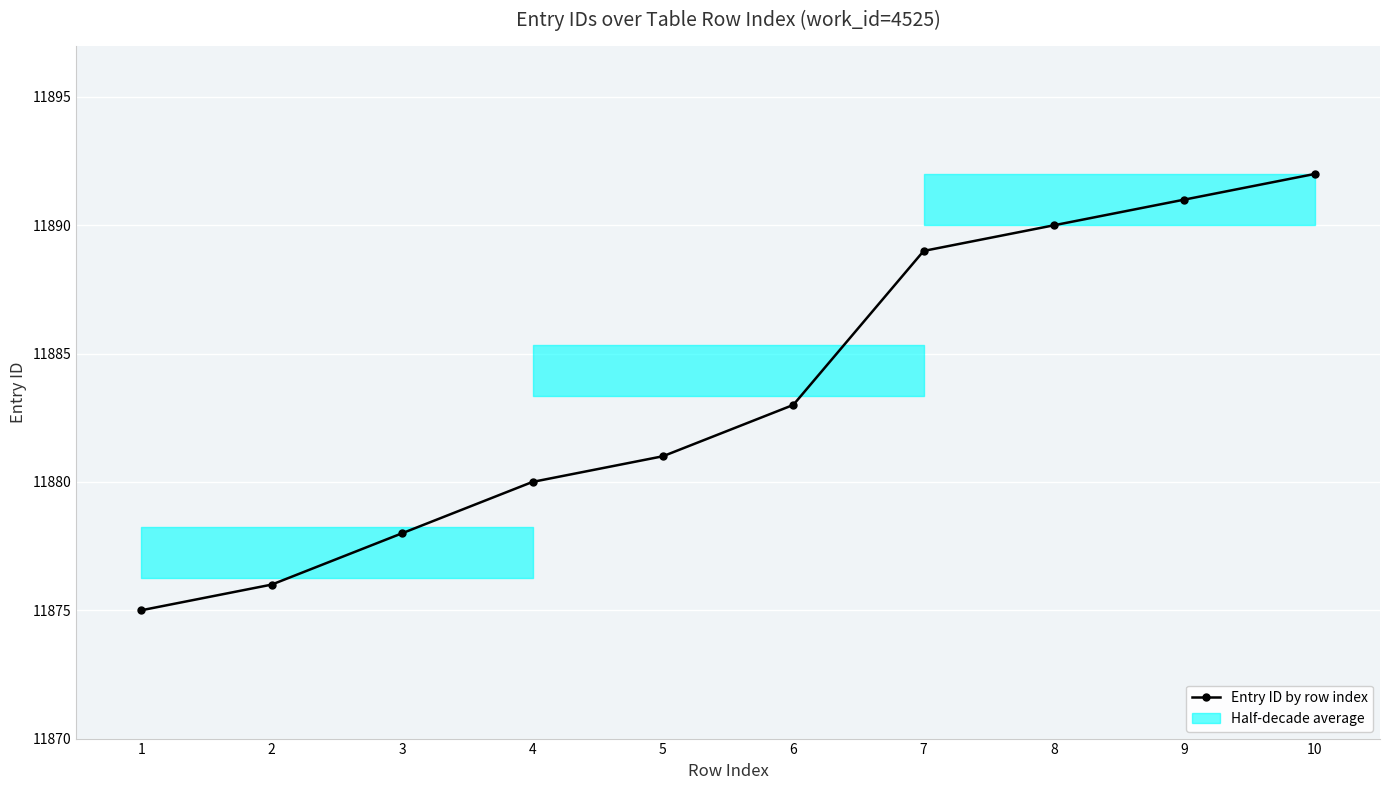

What is the difference between the second highest and minimum values?

16